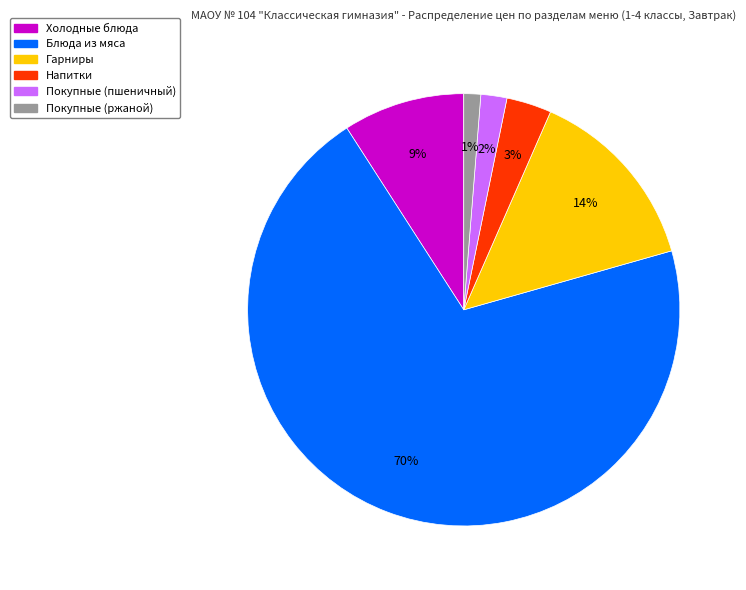

Combined, do Блюда из мяса and Гарниры account for over 50%?

Yes